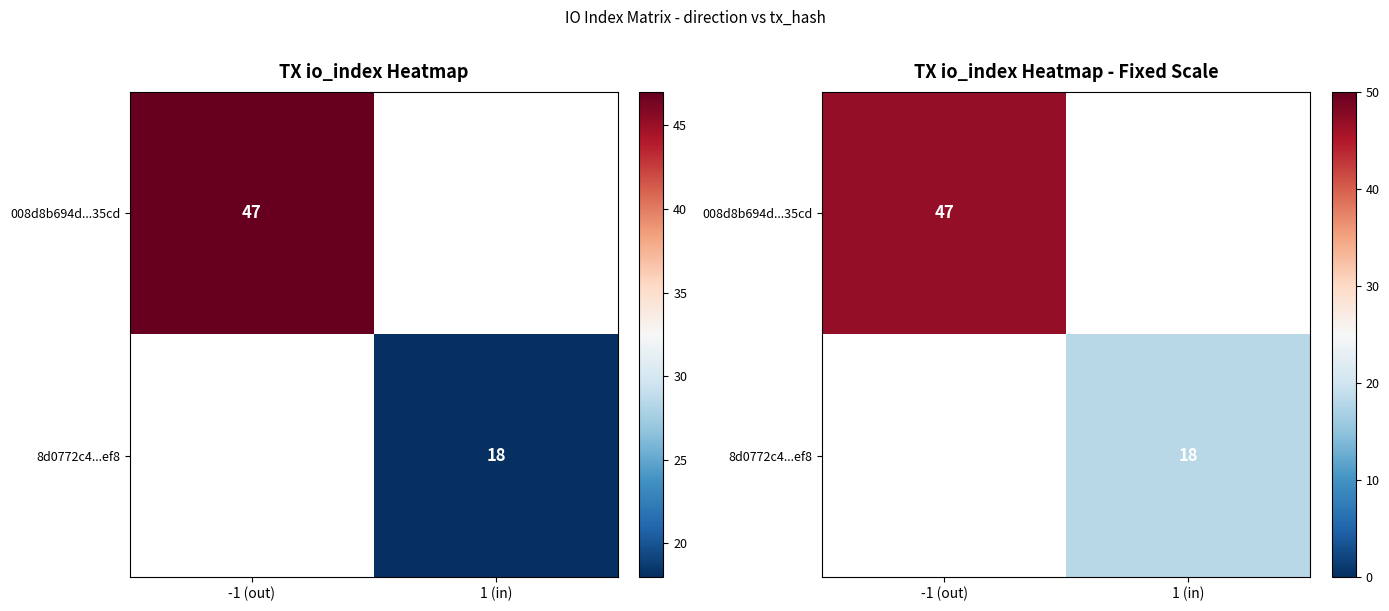

How many categories are shown in the chart?

2